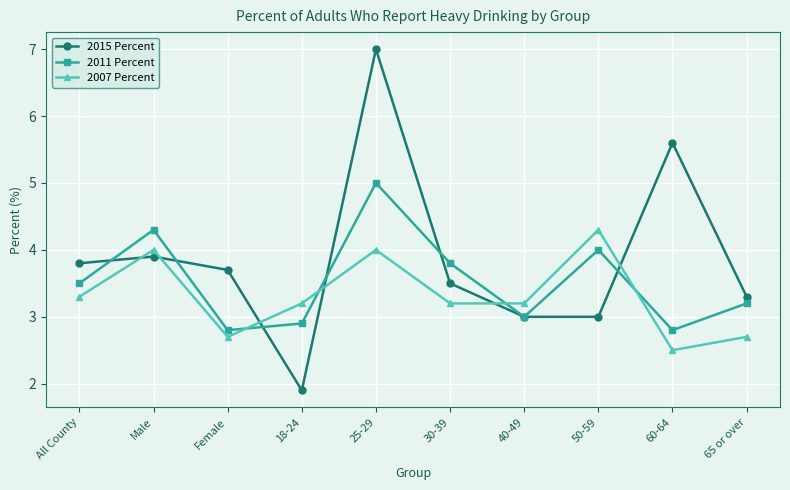

How many interior local peaks does the 2015 Percent series have?

3